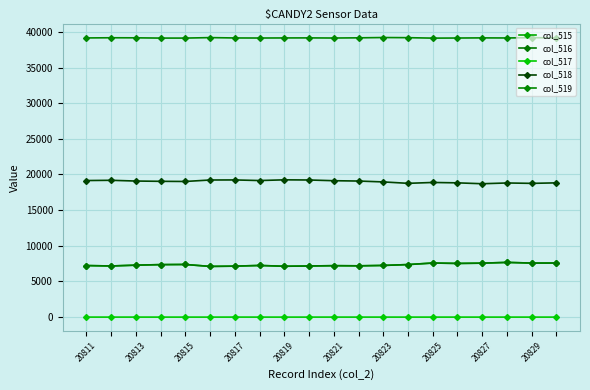

How many data points does each series have?

20